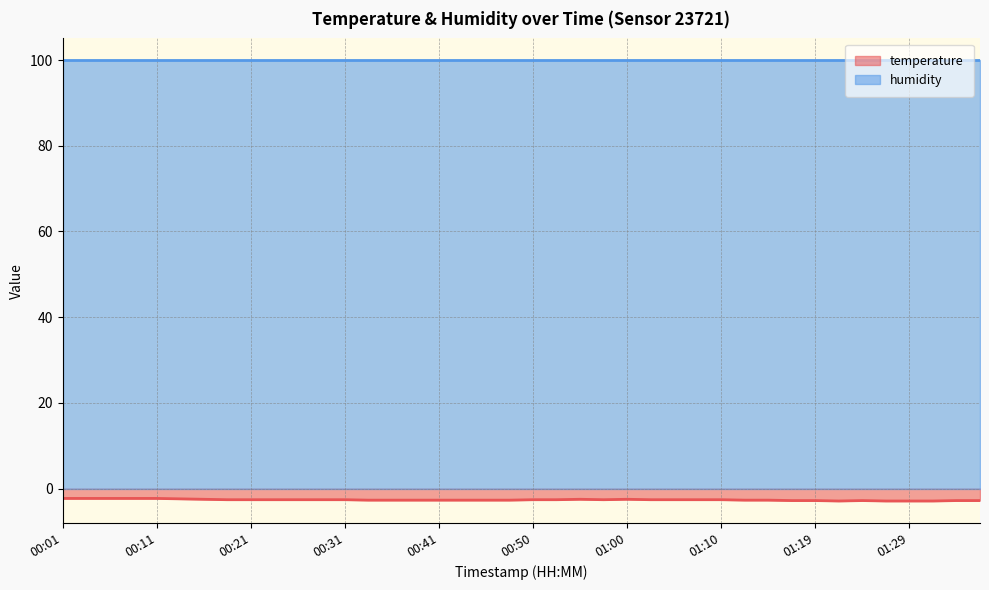

List the labels in order of value, smallest first.

01:22, 01:27, 01:29, 01:32, 01:17, 01:19, 01:24, 01:34, 01:36, 00:33, 00:36, 00:38, 00:41, 00:43, 00:45, 00:48, 01:12, 01:15, 00:18, 00:21, 00:23, 00:26, 00:28, 00:31, 00:50, 00:53, 00:58, 01:02, 01:05, 01:07, 01:10, 00:16, 00:55, 01:00, 00:13, 00:01, 00:03, 00:06, 00:08, 00:11